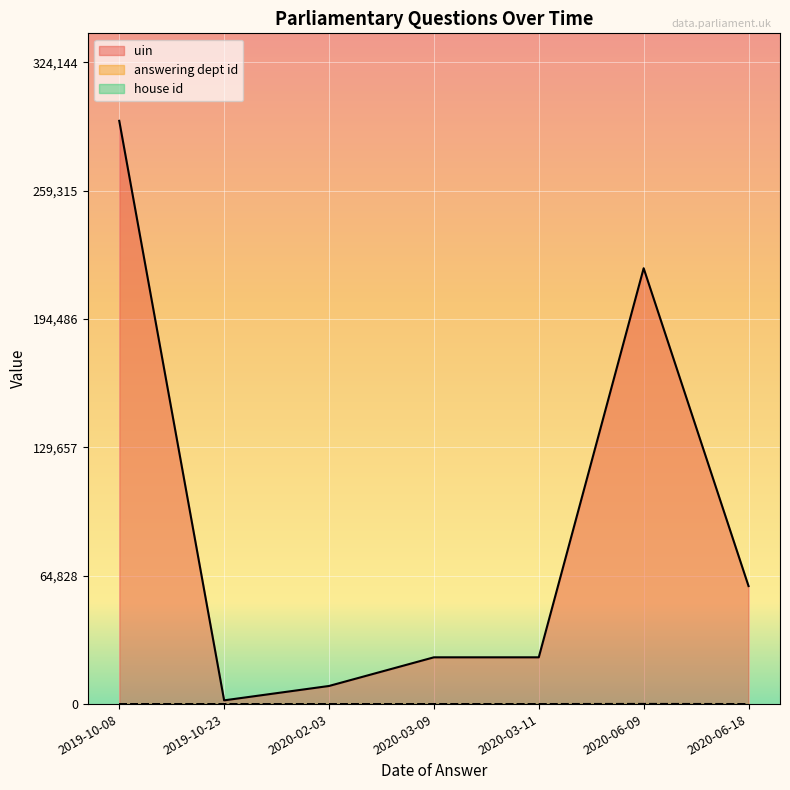

How many distinct data groups are displayed?

3